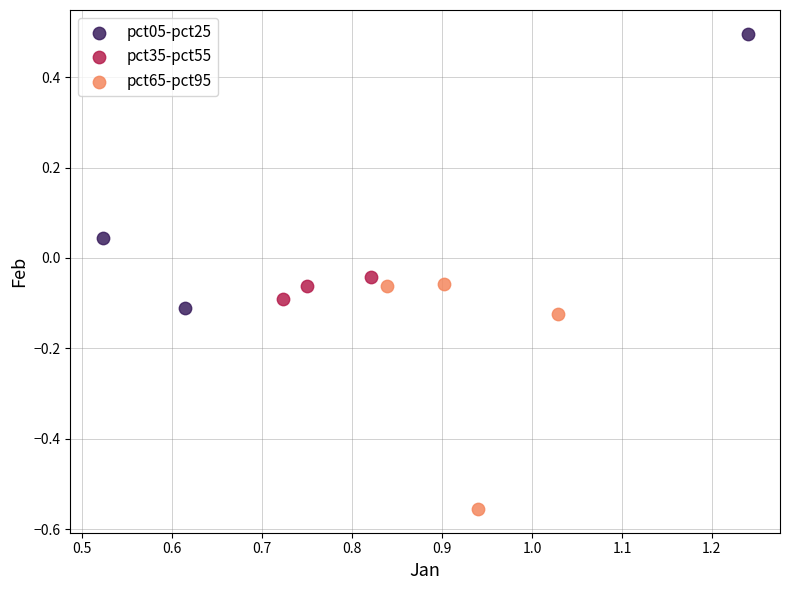

What are all the series names shown in the legend?

pct05-pct25, pct35-pct55, pct65-pct95